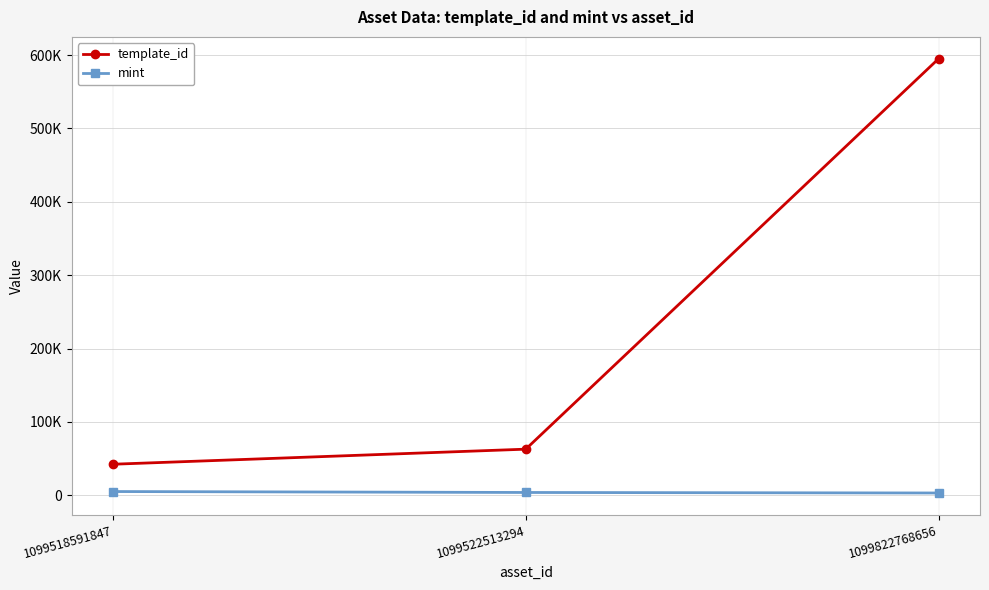

Reading left to right, list all the values displayed in this chart.

template_id: 42420	62974	595229
mint: 5223	3944	3241